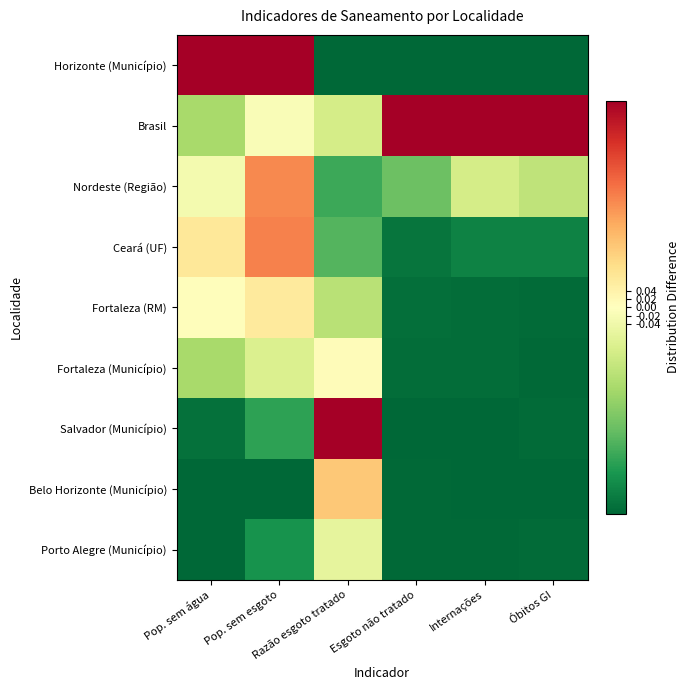

Rank the series by their maximum value, from highest to lowest.

Horizonte (Município), Brasil, Salvador (Município), Ceará (UF), Nordeste (Região), Belo Horizonte (Município), Fortaleza (RM), Fortaleza (Município), Porto Alegre (Município)